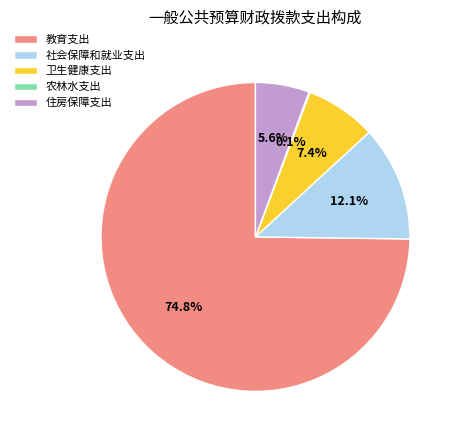

What is the total percentage of 住房保障支出 and 社会保障和就业支出?

17.7%